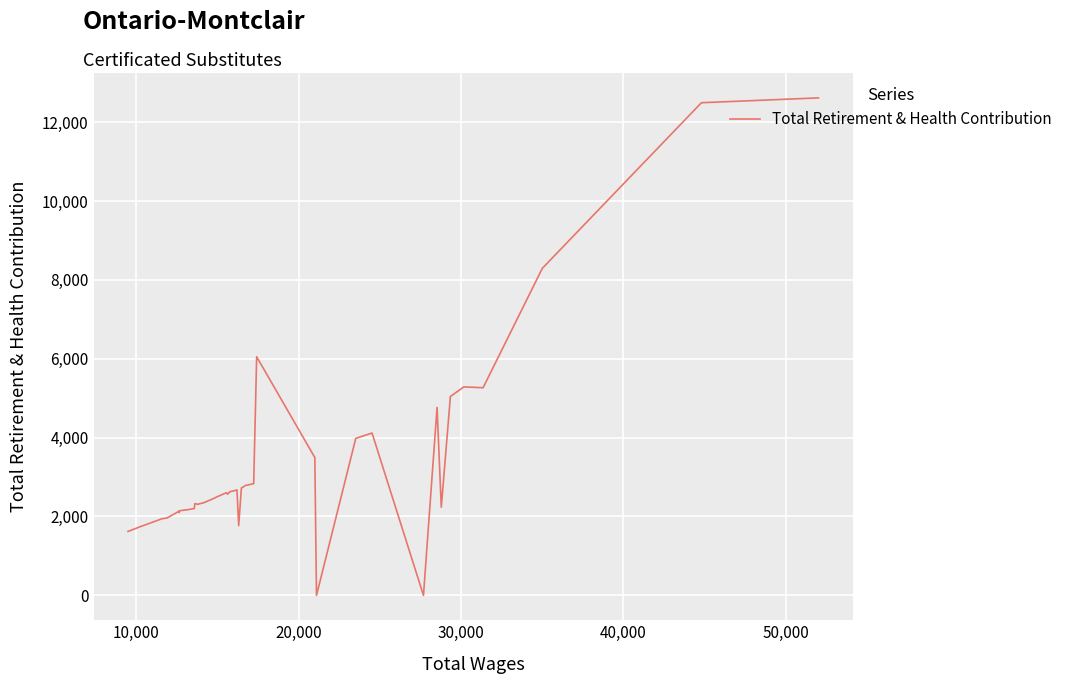

The chart shows a value of 477 at 18. True or false?

False